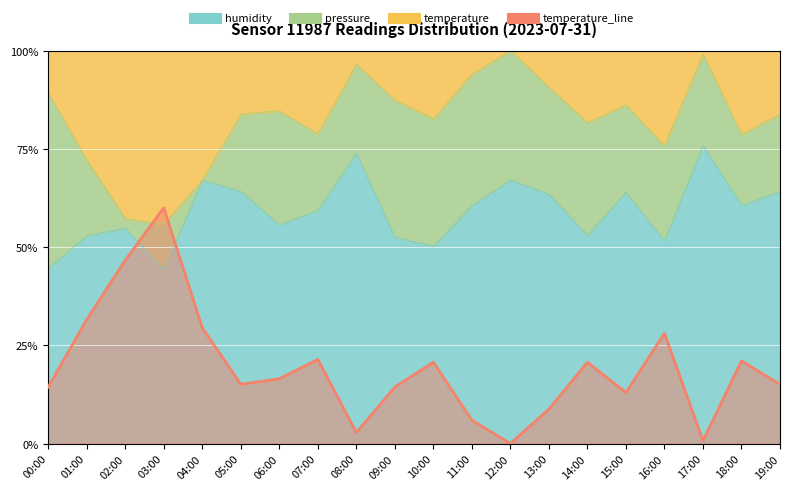

How many positive values are there?

19